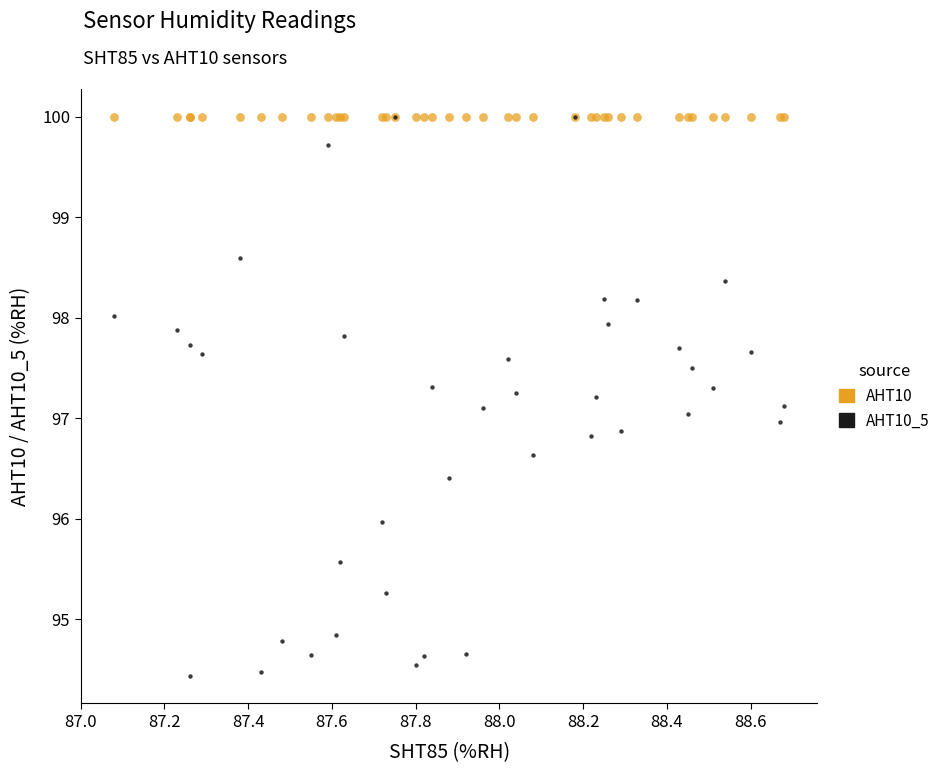

Which series reaches the minimum Y coordinate?

AHT10_5